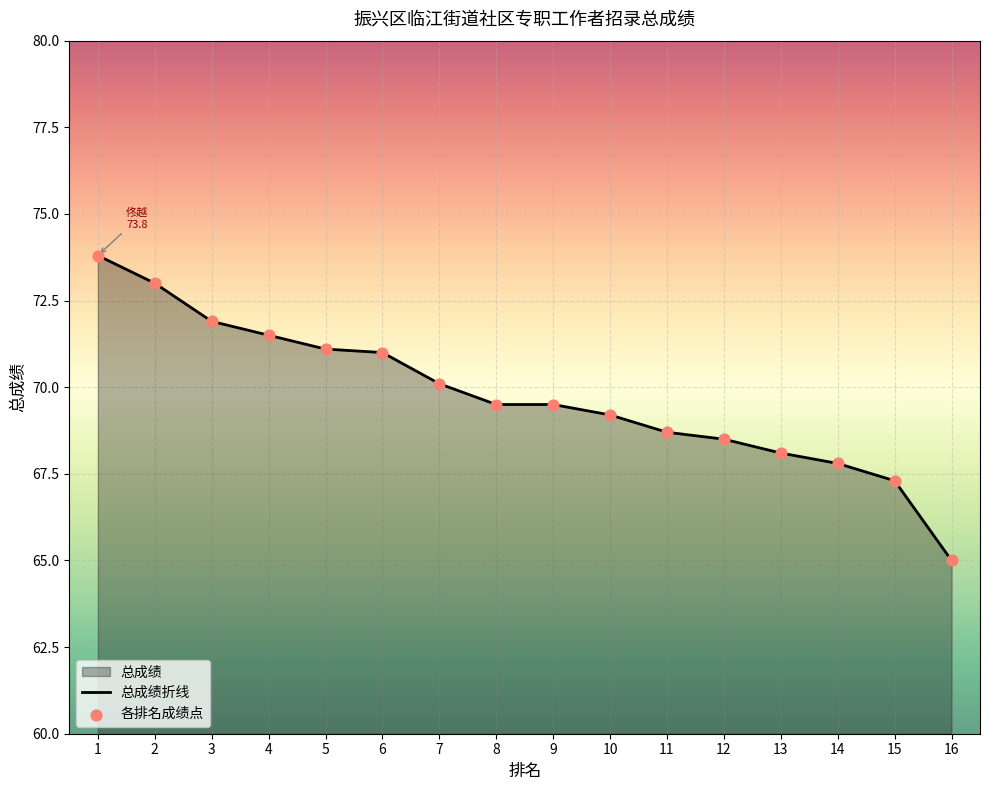

Approximately how many times larger is the value at 8 compared to 3?

1.0